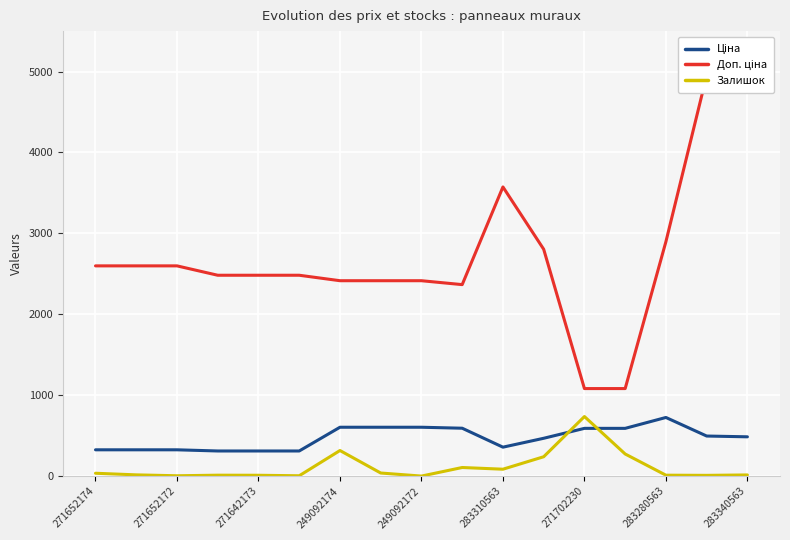

What is the sum of the Доп. ціна values at 11 and 271652174?

5401.9